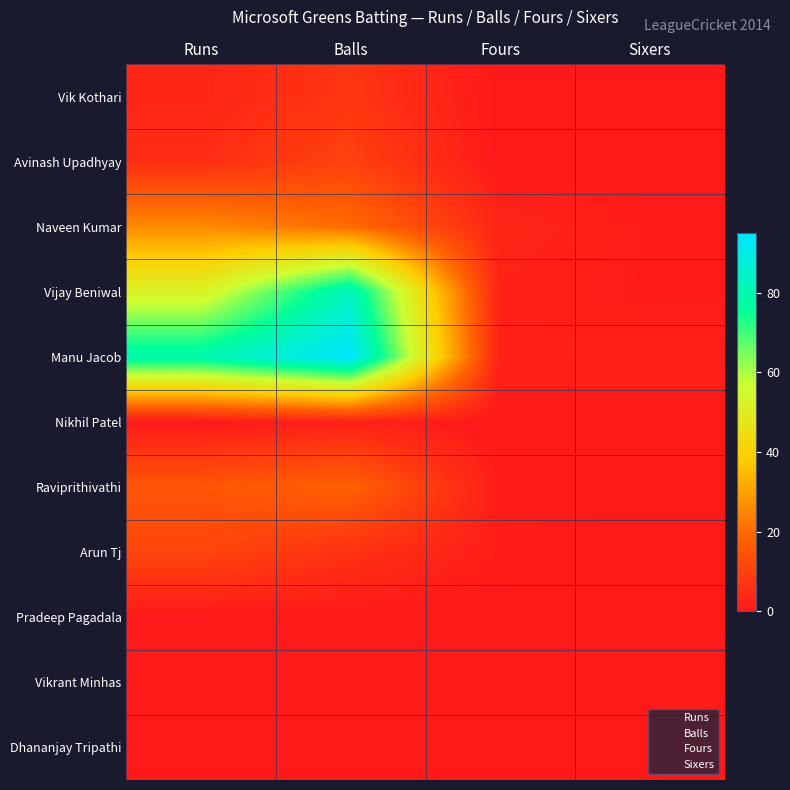

What is the spread (max minus min) of values at Fours?

3